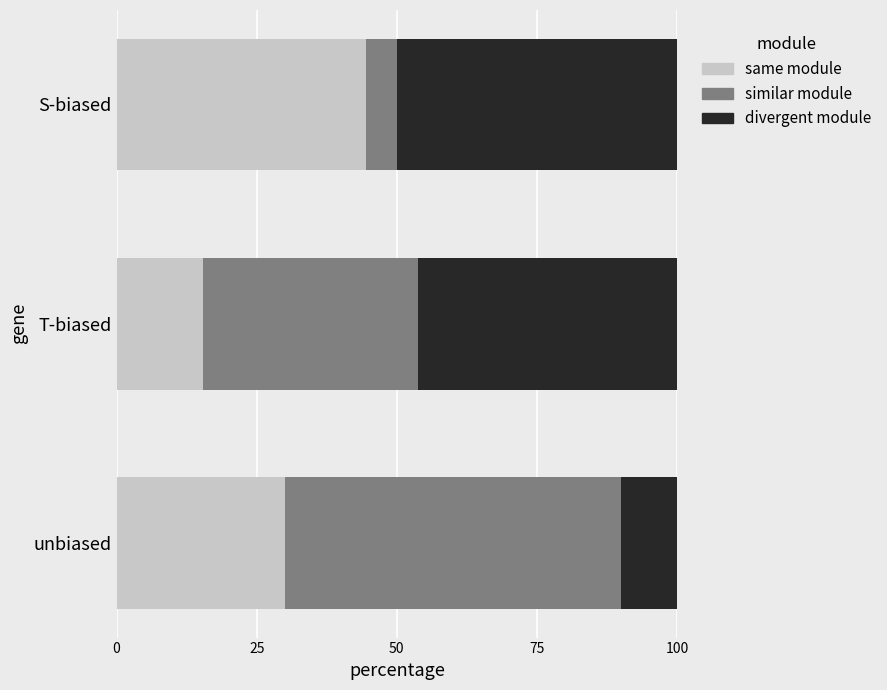

What is the sum of all same module values?

89.8